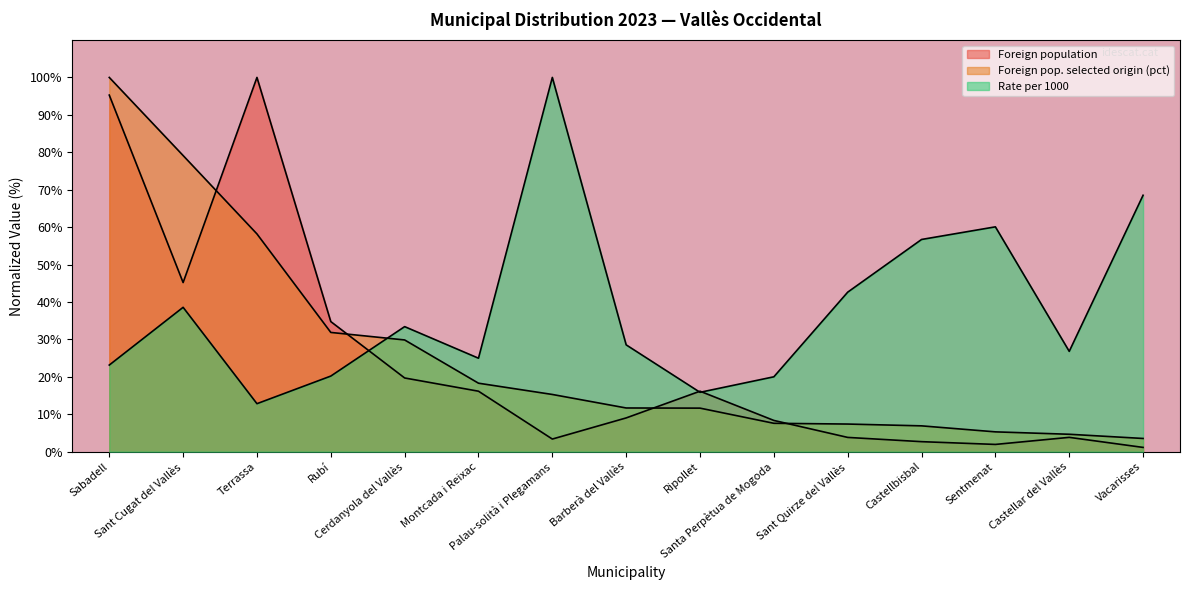

Does the chart have visible grid lines?

No